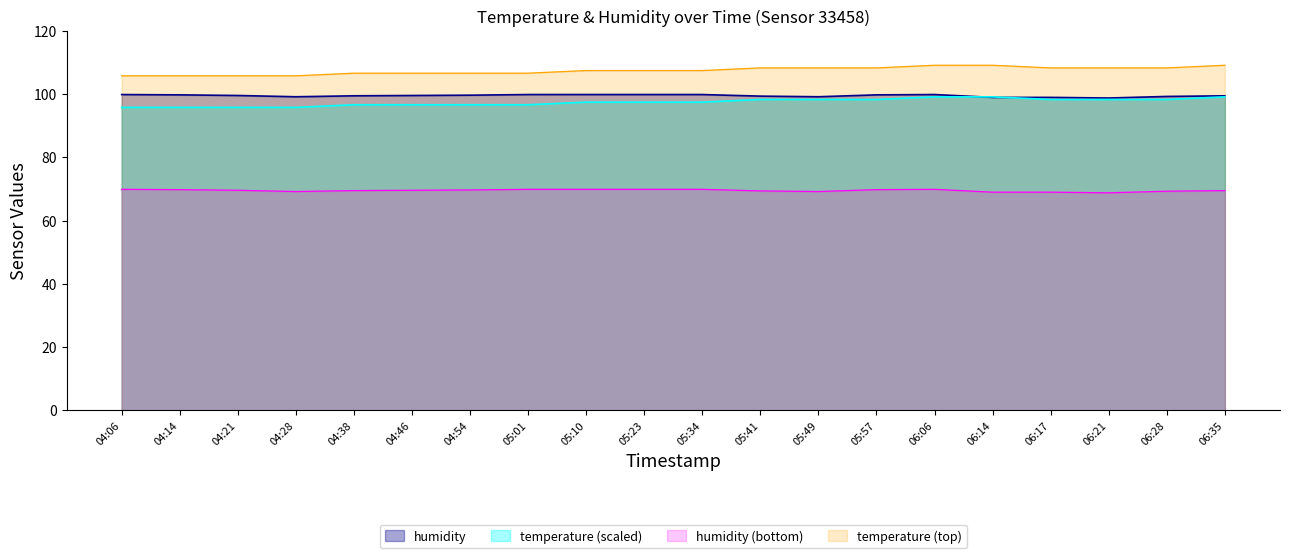

Where does the humidity series first go above 99?

04:06